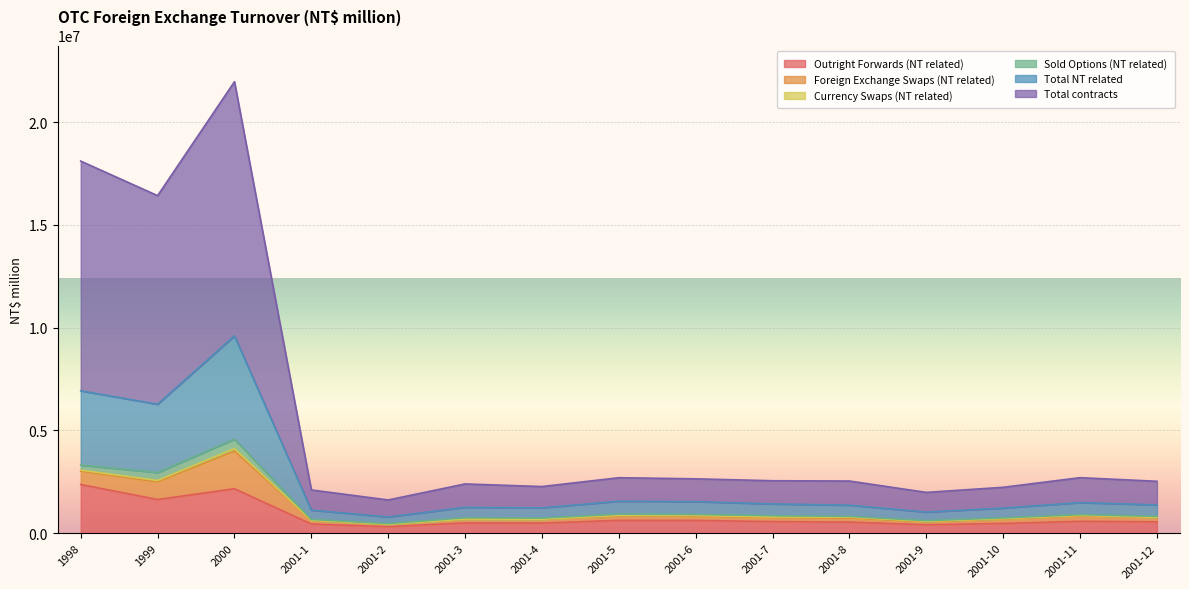

What is the difference between the Outright Forwards (NT related) values at 2001-1 and 2001-11?

133519